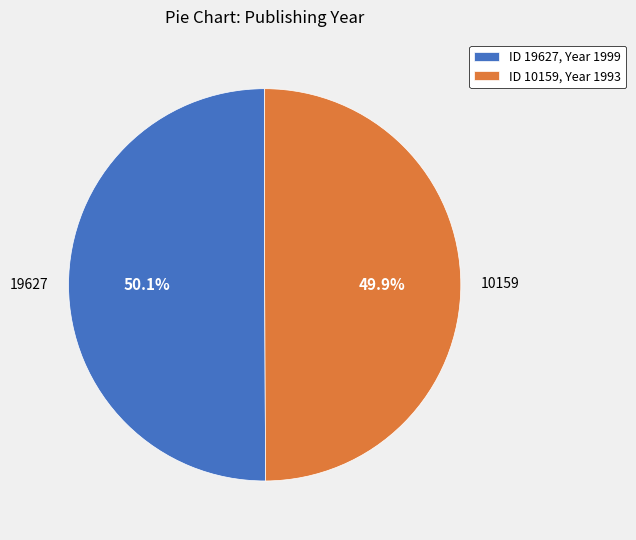

Is there a majority slice in this chart?

Yes